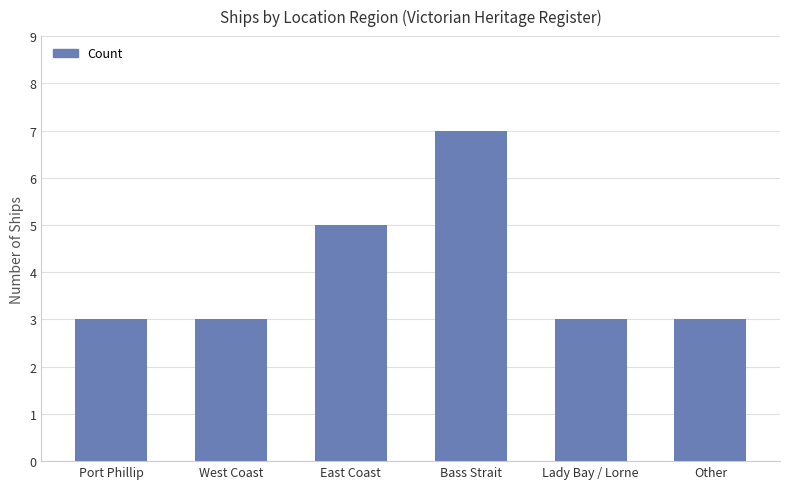

The chart shows a value of 3 at West Coast. True or false?

True